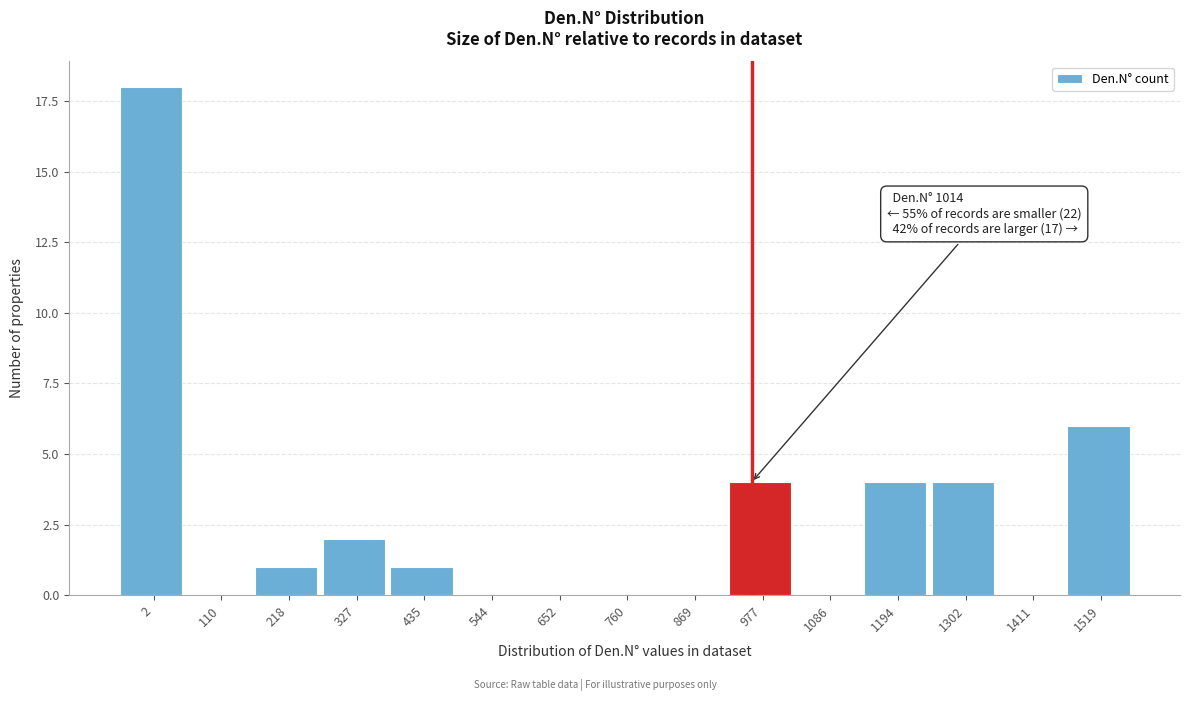

Reading left to right, extract all data points from this chart.

2=18	110=0	218=1	327=2	435=1	544=0	652=0	760=0	869=0	977=4	1086=0	1194=4	1302=4	1411=0	1519=6